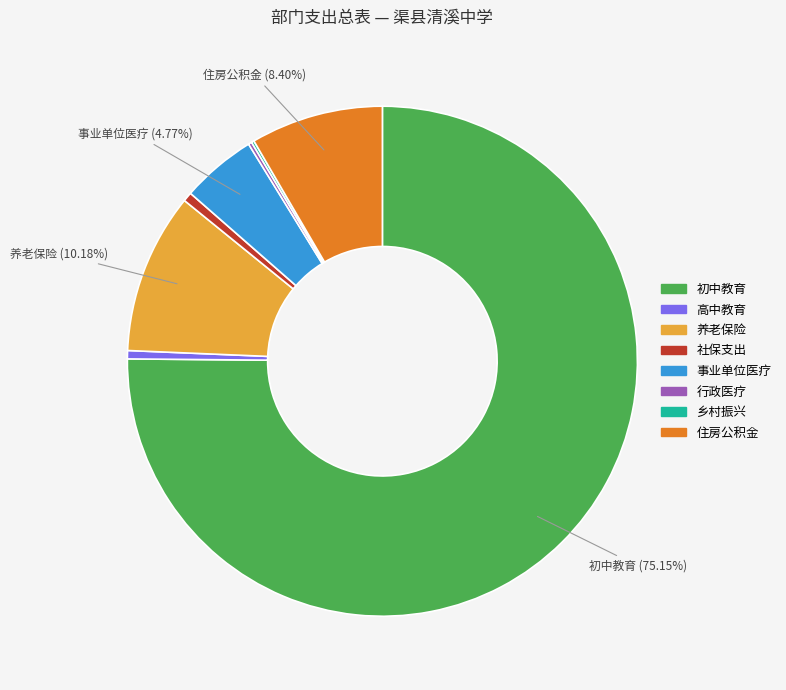

Is there any slice that represents more than half of the pie?

Yes